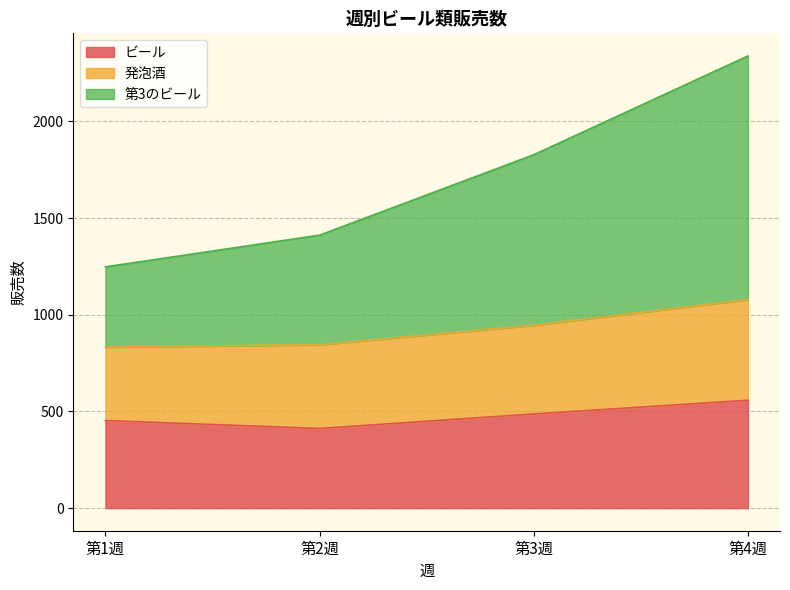

What is the difference between the maximum and minimum values in the ビール series?

146